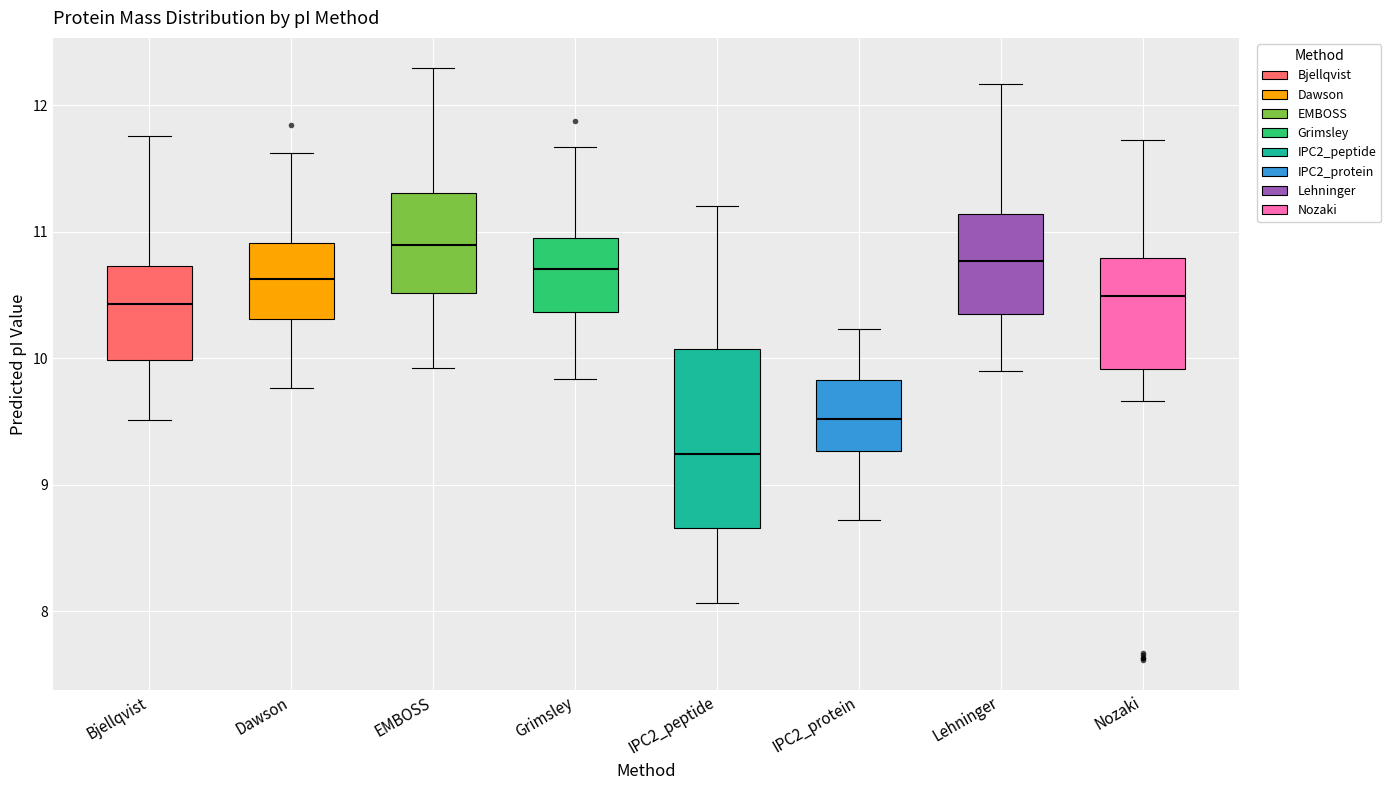

Reading left to right, read every box against the y-axis: the position of its median line, the range the box covers, and the ends of its whiskers. The values are not printed on the chart, so give them approximately, as read against the axis.

Bjellqvist: median 10.4, box 10.0 to 10.7, whiskers 9.5 to 11.8
Dawson: median 10.6, box 10.3 to 10.9, whiskers 9.8 to 11.6
EMBOSS: median 10.9, box 10.5 to 11.3, whiskers 9.9 to 12.3
Grimsley: median 10.7, box 10.4 to 10.9, whiskers 9.8 to 11.7
IPC2_peptide: median 9.2, box 8.7 to 10.1, whiskers 8.1 to 11.2
IPC2_protein: median 9.5, box 9.3 to 9.8, whiskers 8.7 to 10.2
Lehninger: median 10.8, box 10.3 to 11.1, whiskers 9.9 to 12.2
Nozaki: median 10.5, box 9.9 to 10.8, whiskers 9.7 to 11.7